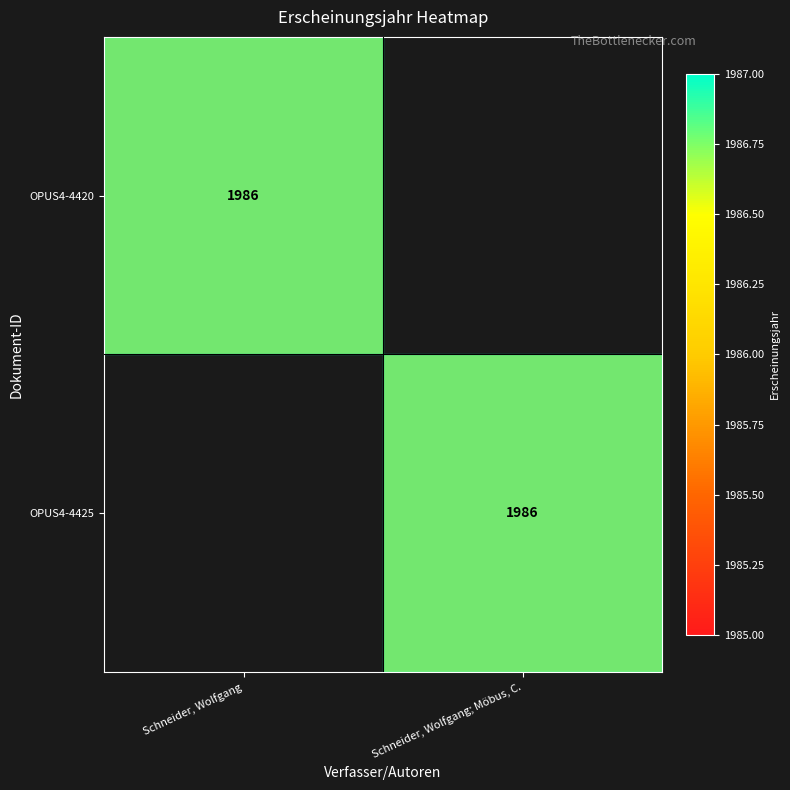

Is it true that OPUS4-4425 equals 0 at Schneider, Wolfgang?

True